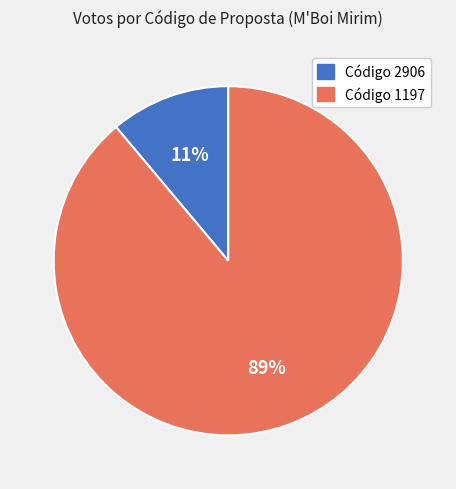

To the nearest percent, what is the difference between the largest and smallest slice percentages?

78%